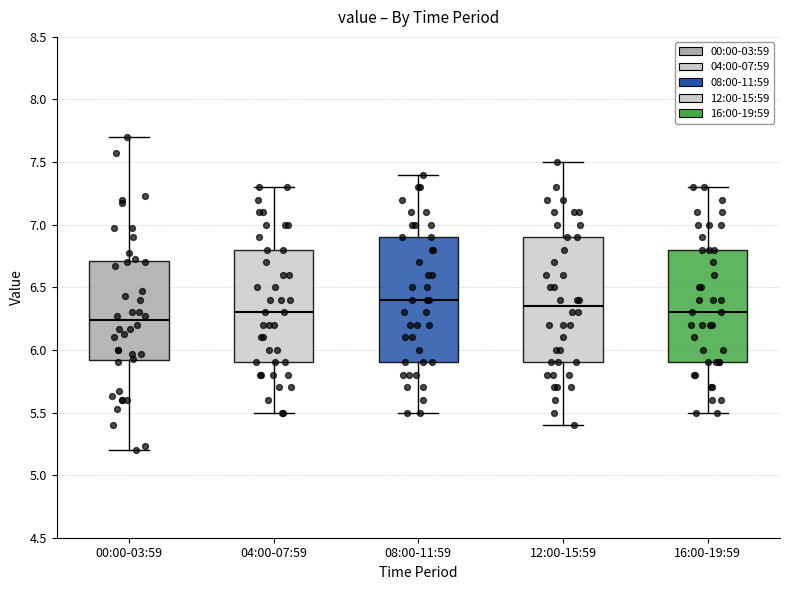

Which box's median line is the lowest?

00:00-03:59